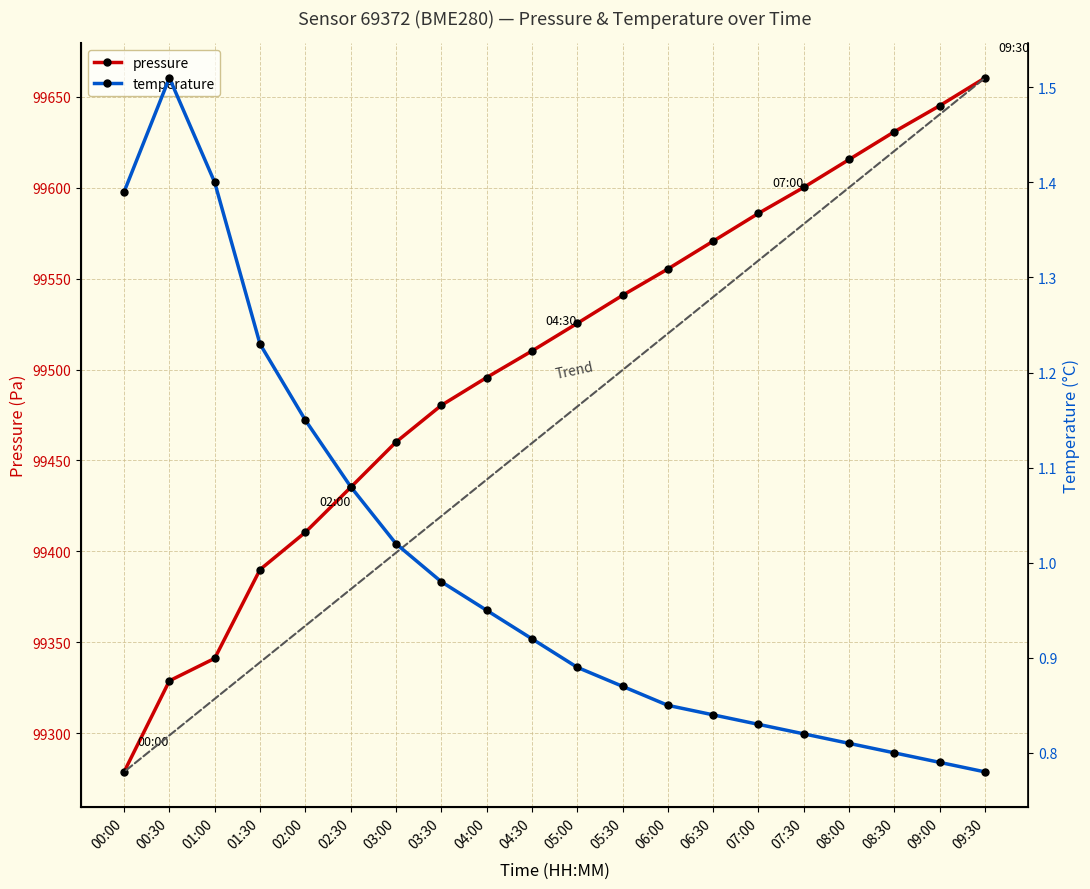

The temperature series shows 0.8 at 09:30. True or false?

True